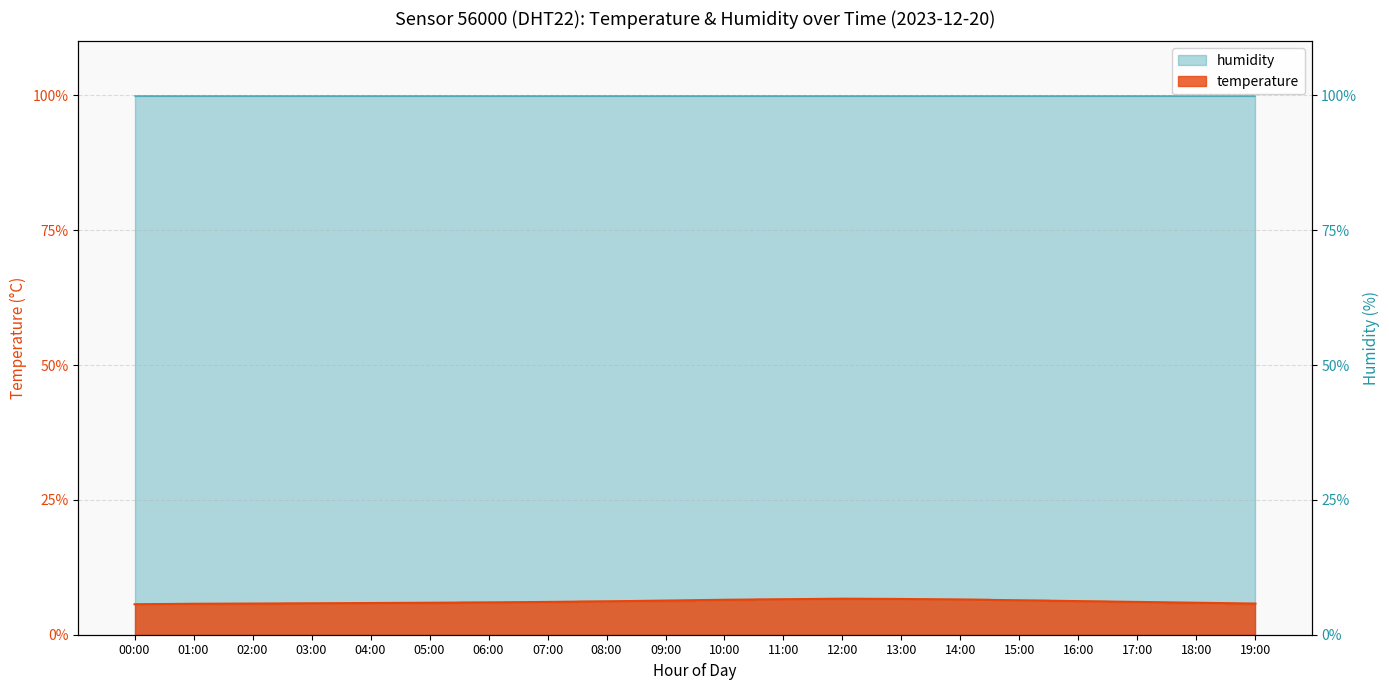

True or false: there are more than 0 points higher than both neighbors.

True